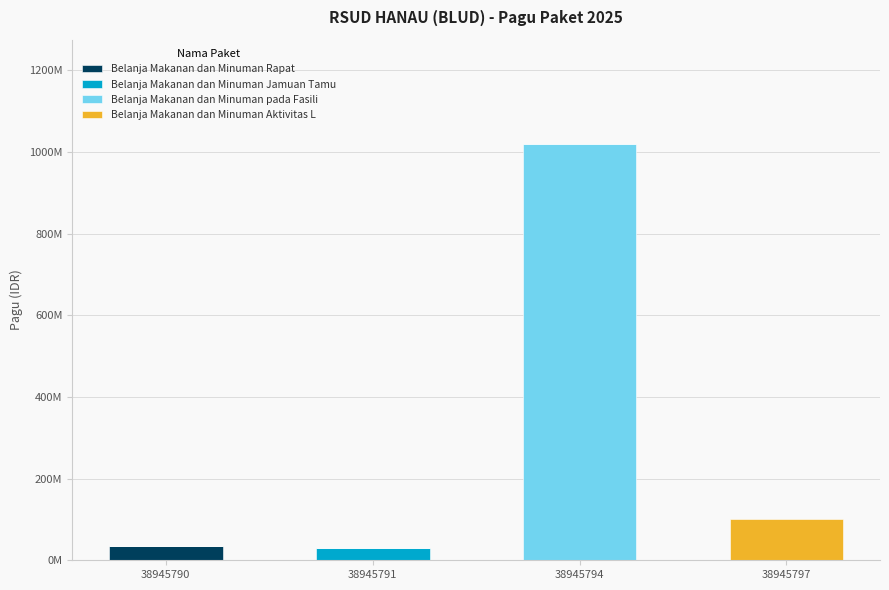

Are the bars horizontal?

No